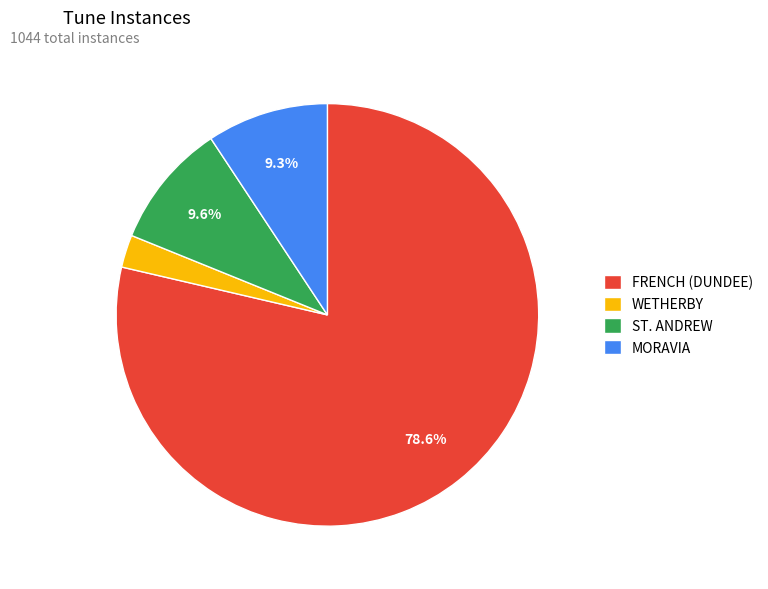

Is it true that WETHERBY is 2% of the pie?

True